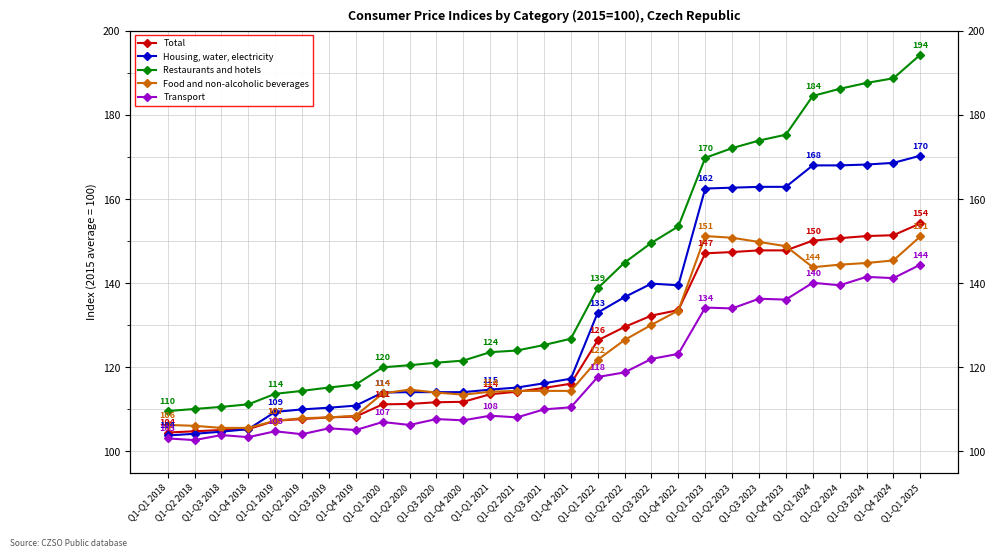

What position from the right is Q1-Q4 2023?

6